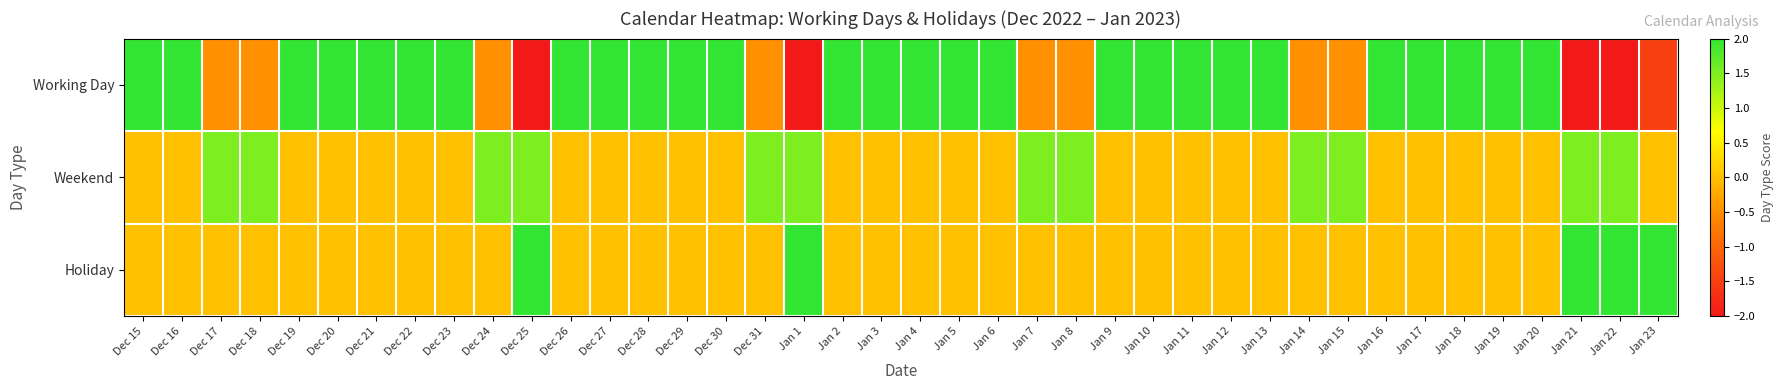

What is the total value across all series at Jan 16?

2.0